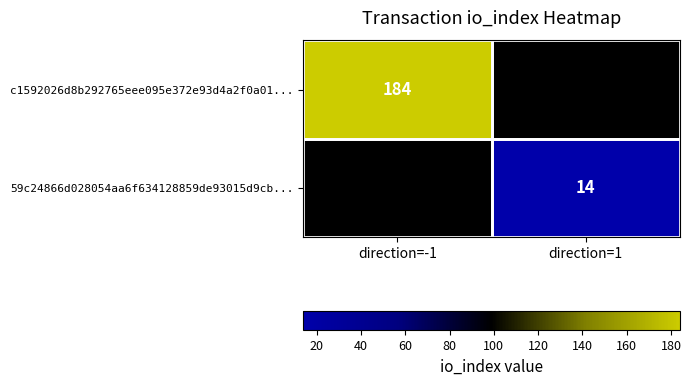

True or false: c1592026d8b292765eee095e372e93d4a2f0a01... has a value of 184 at direction=-1.

True